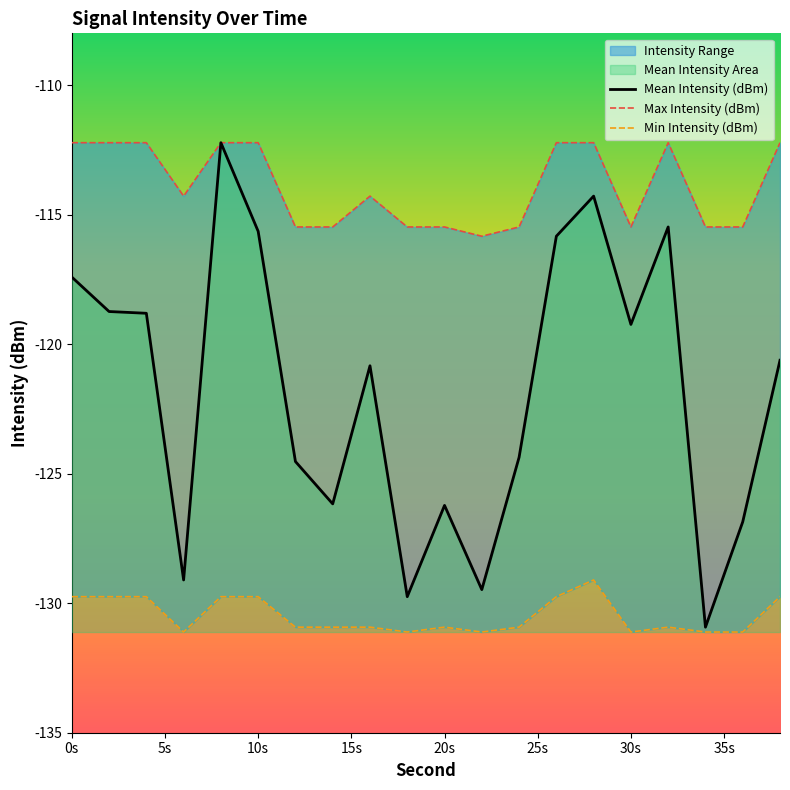

What is the difference between the maximum and minimum values in the Mean Intensity (dBm) series?

18.7